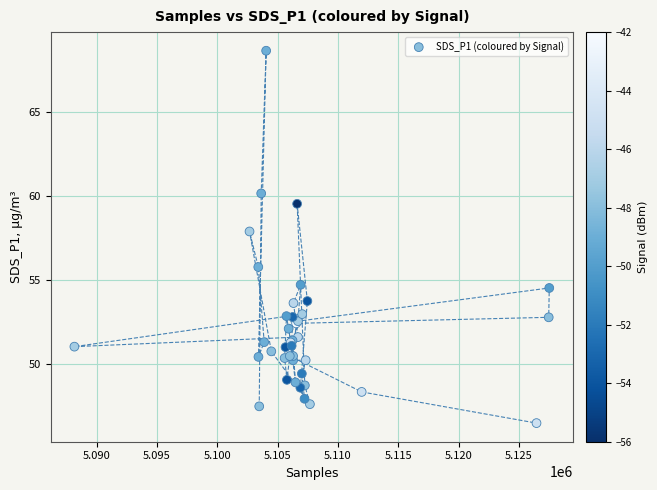

What Y value in the scatter plot is closest to 57?

57.9